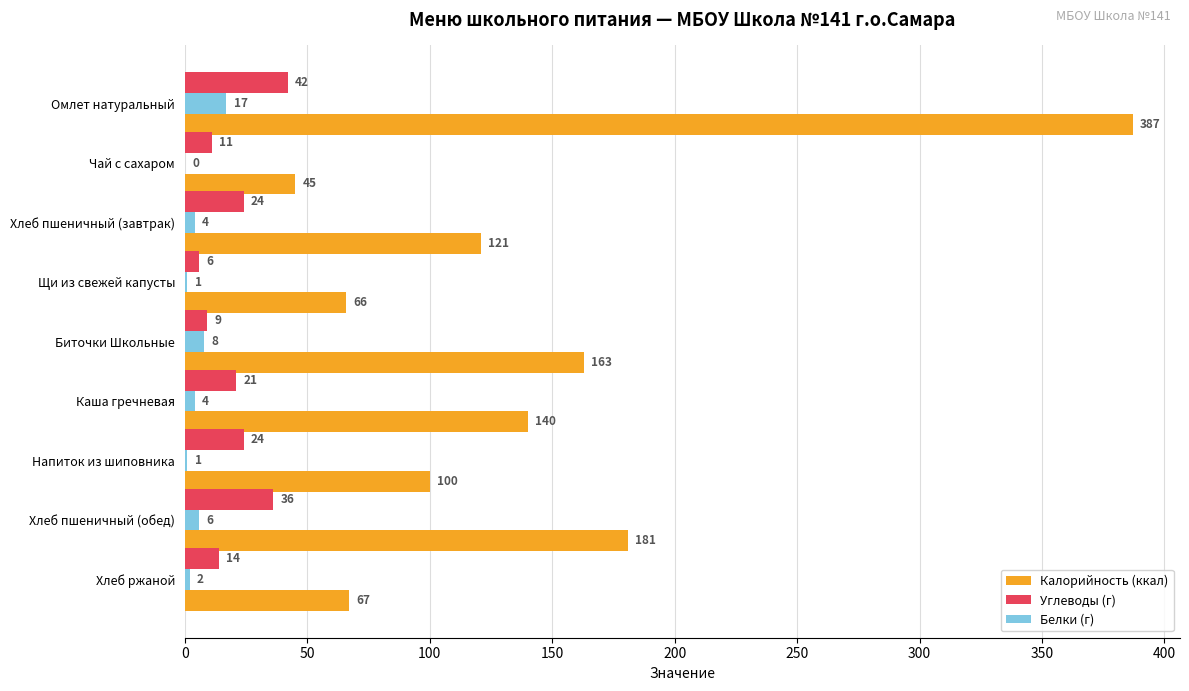

What is the greatest value displayed?

387